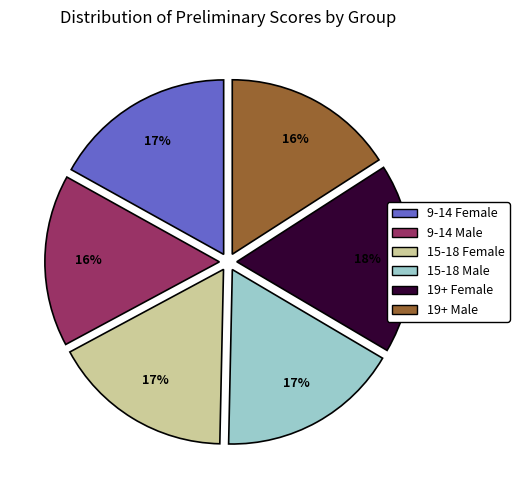

Is there any slice that represents more than half of the pie?

No